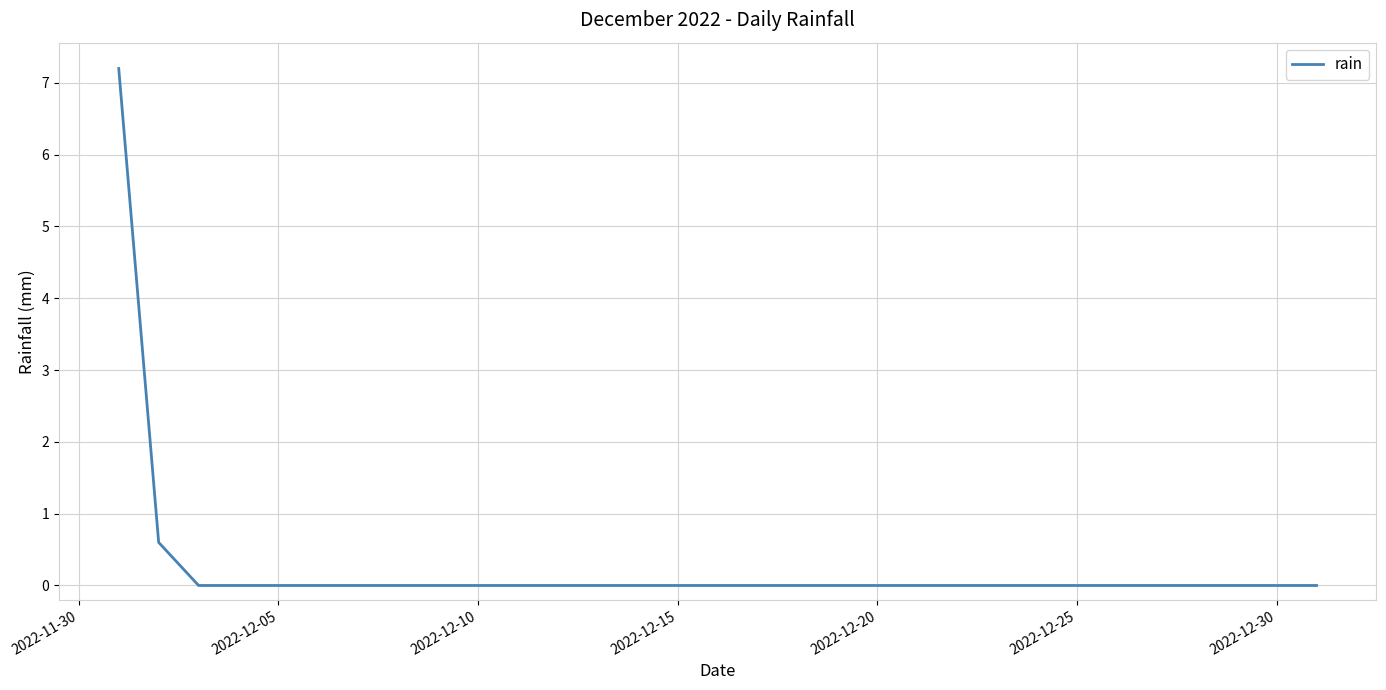

What is the greatest value displayed?

7.2